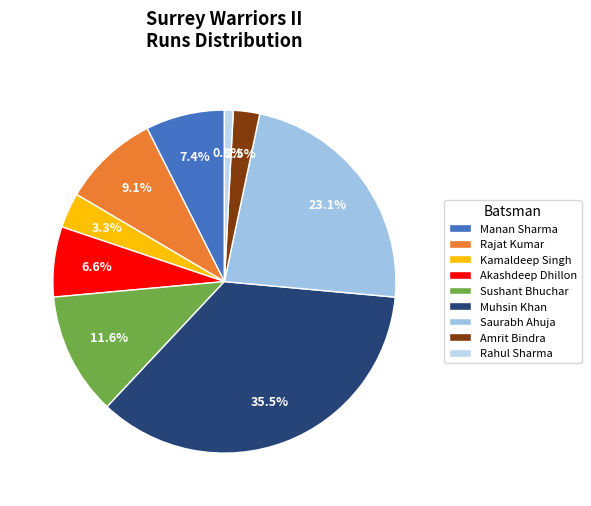

What percentage is the Kamaldeep Singh slice, to the nearest percent?

3%